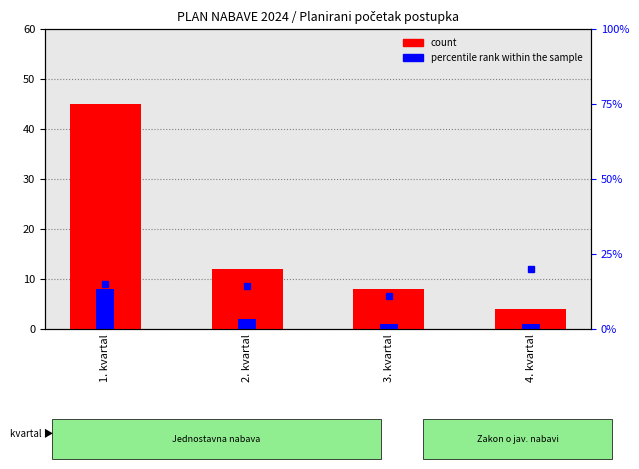

The count (Jednostavna nabava) series shows 7.9 at 2. kvartal. True or false?

False